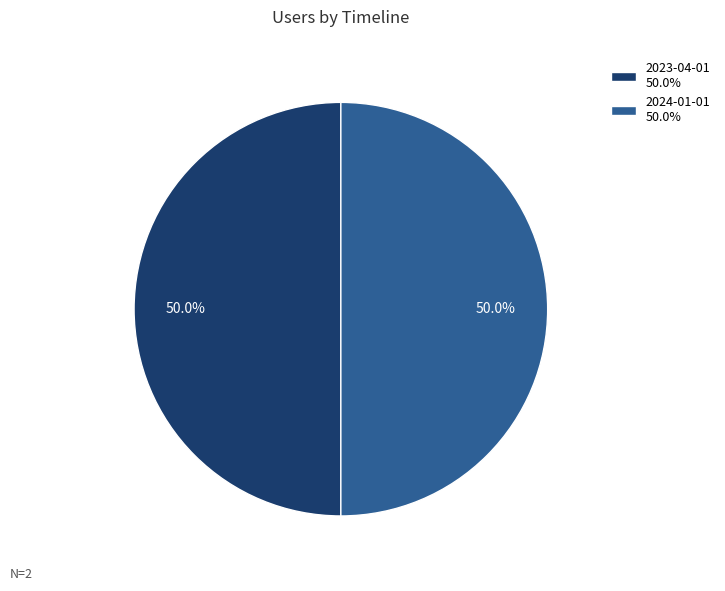

How many segments does this pie chart have?

2